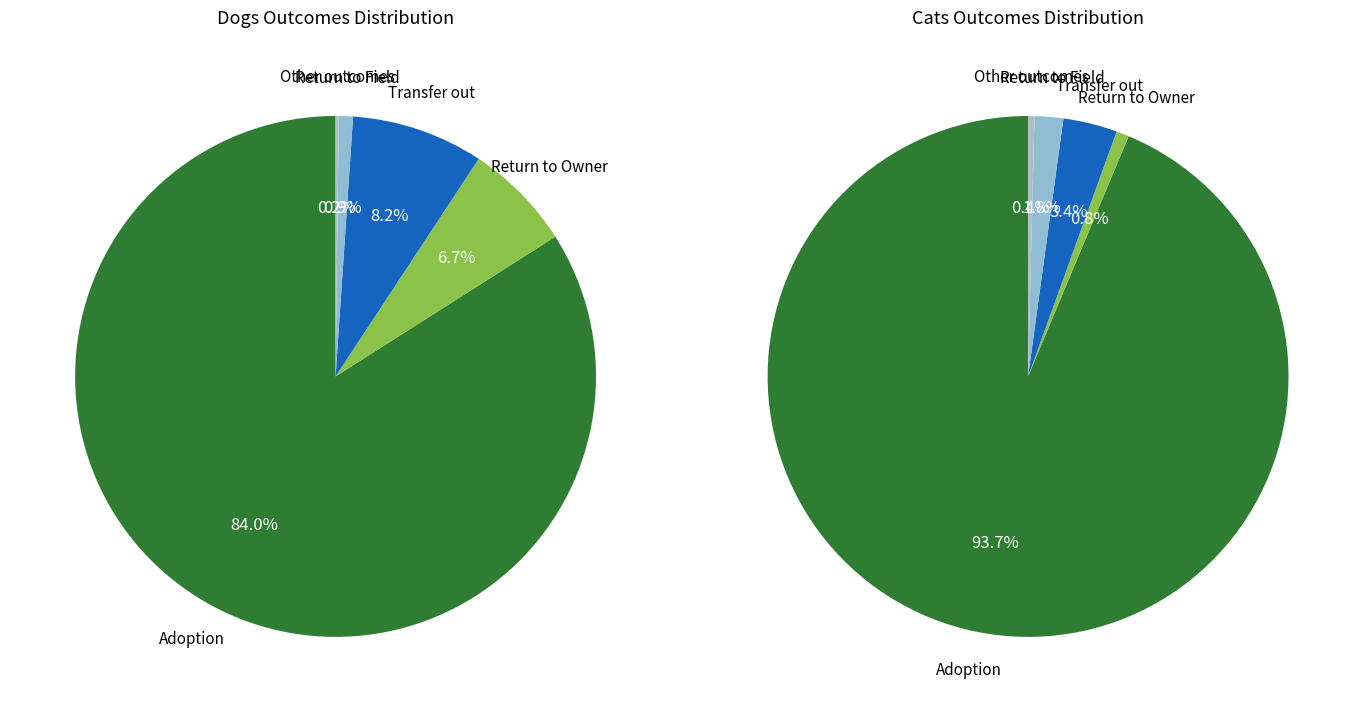

To the nearest percent, what is the difference between the Other outcomes and Return to Field slice percentages?

1%